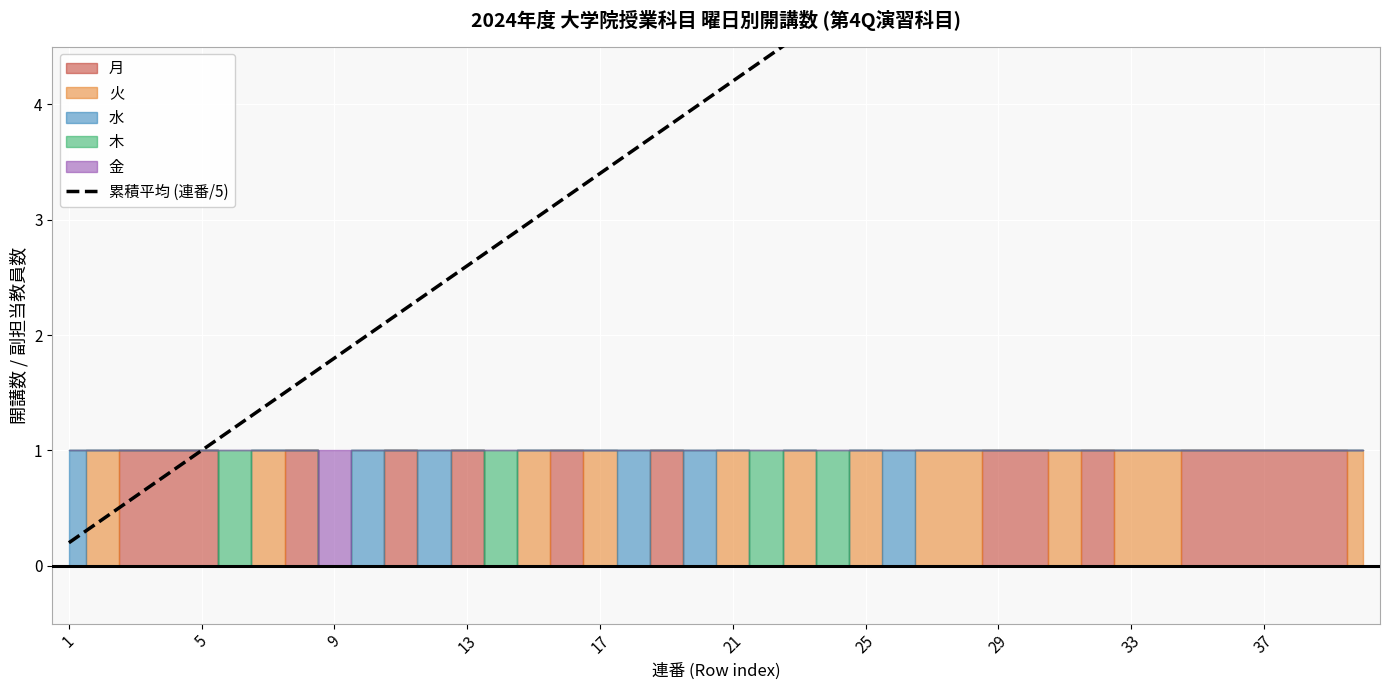

What is the sum of all values?

164.0